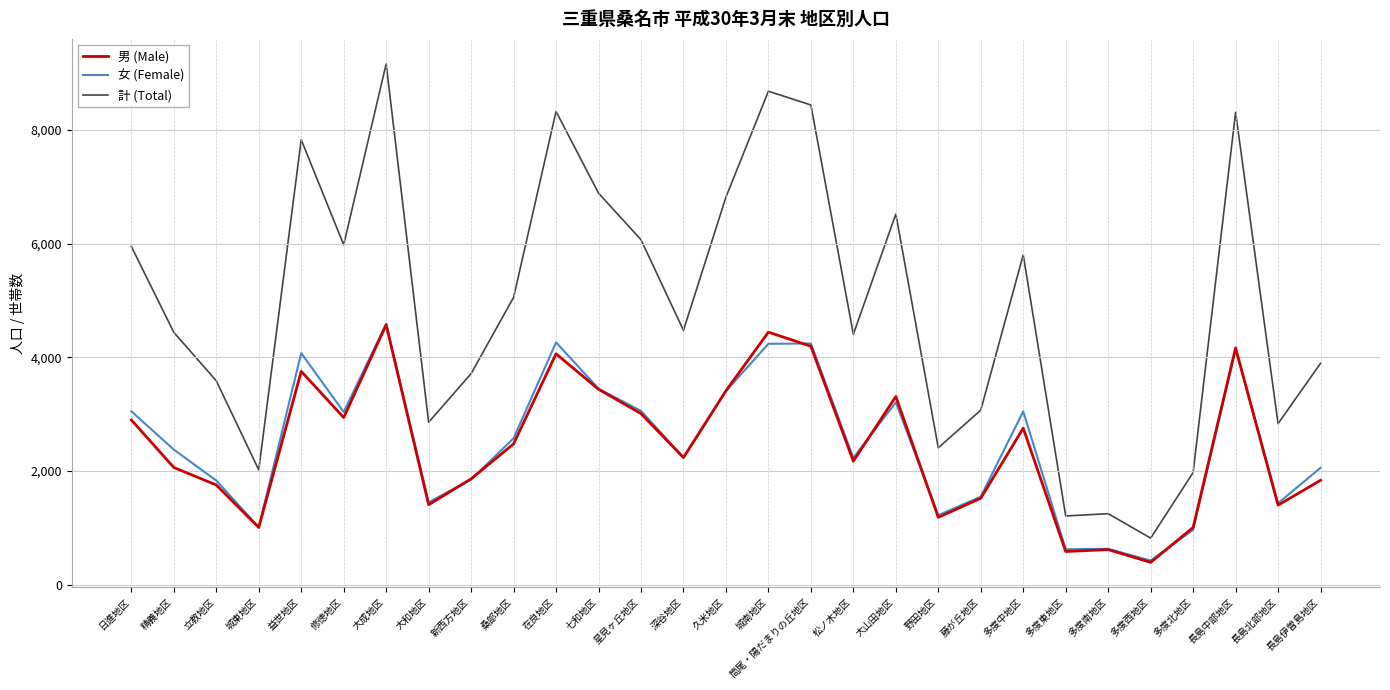

What is the total value across all series at 多度西地区?

1640